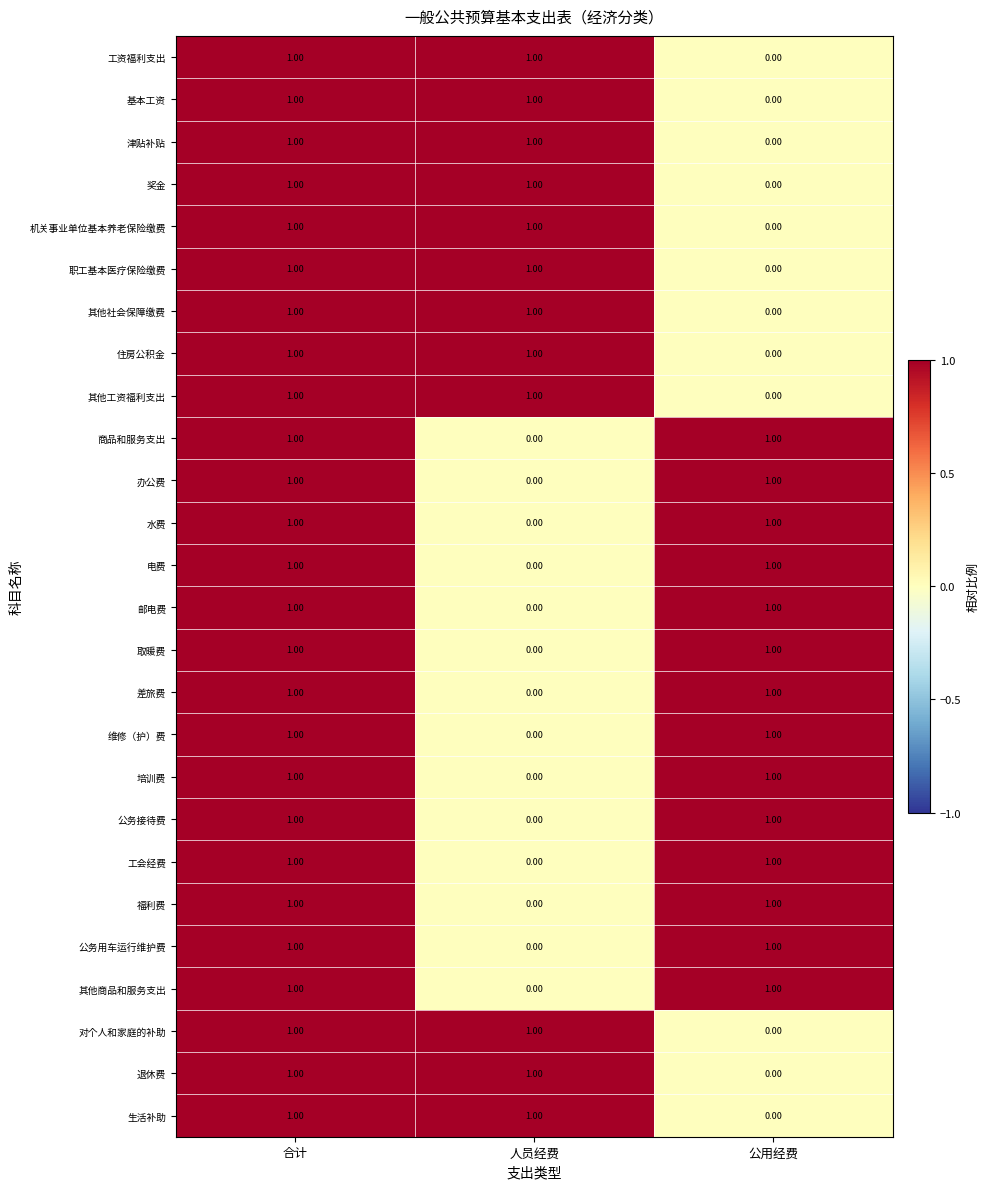

Count the number of data series in this chart.

26